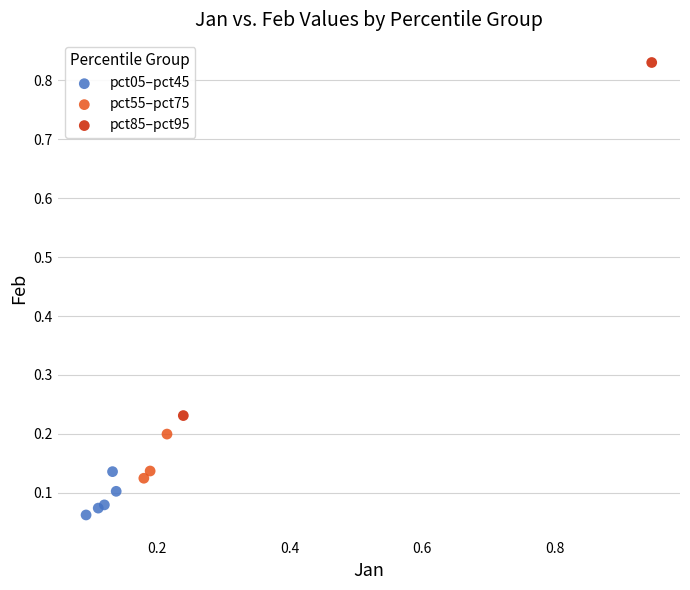

What are all the series names shown in the legend?

pct05–pct45, pct55–pct75, pct85–pct95